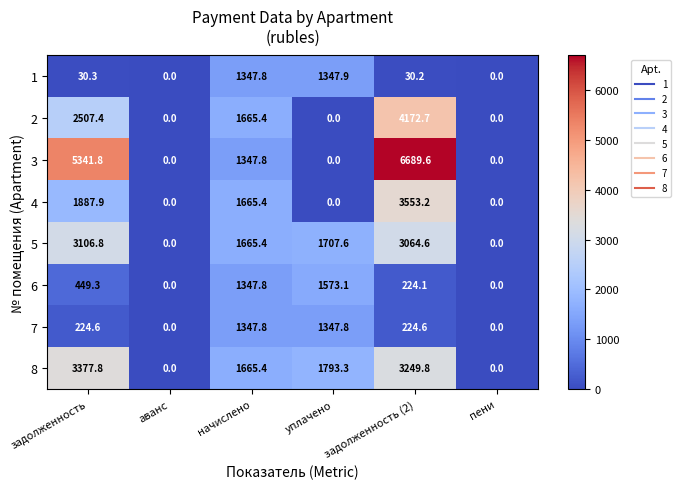

What is the maximum value shown in the chart?

6689.6